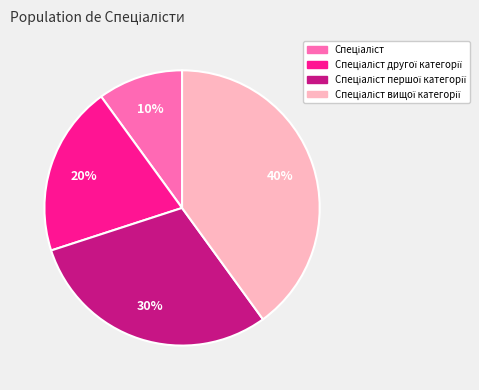

To the nearest percent, what is the difference between the largest and smallest slice percentages?

30%